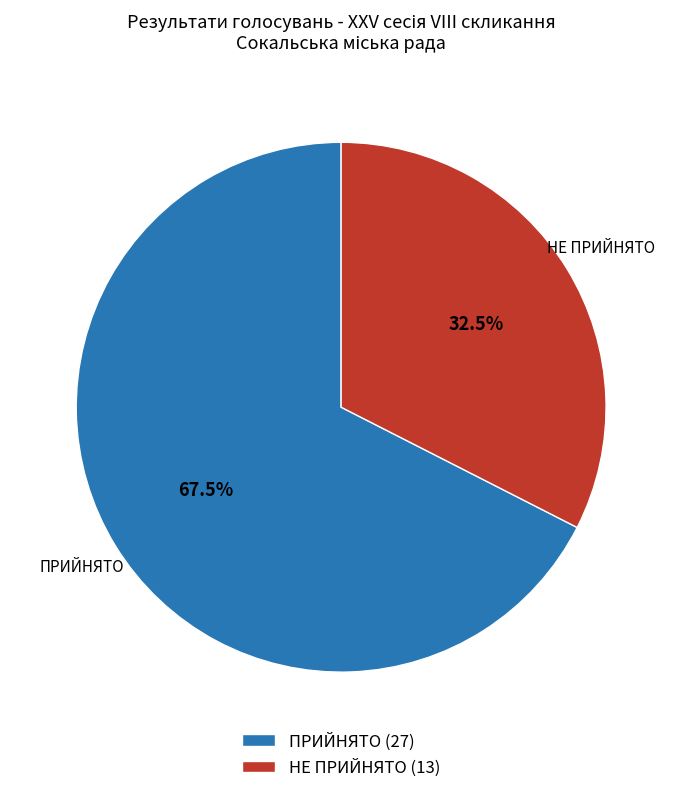

Count the number of slices in the pie.

2